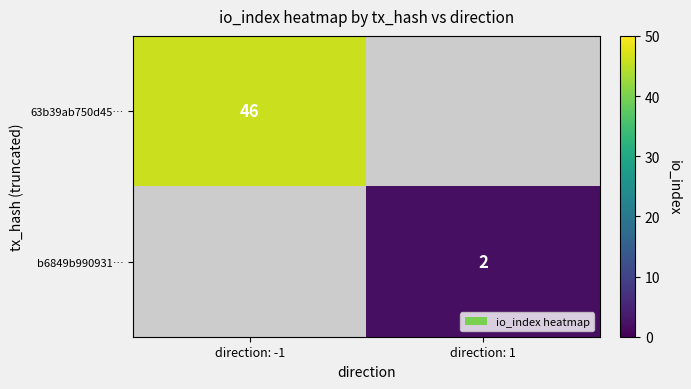

Is it true that b6849b990931… equals 2 at direction: 1?

True